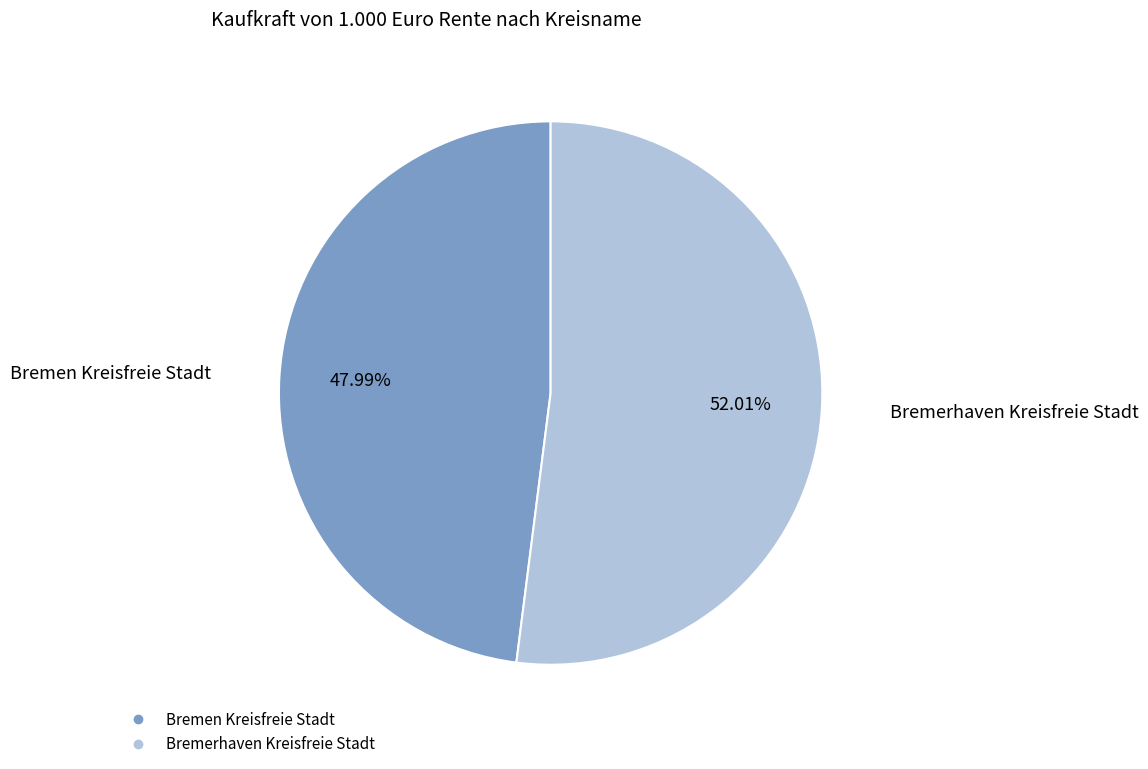

Is there a majority slice in this chart?

Yes